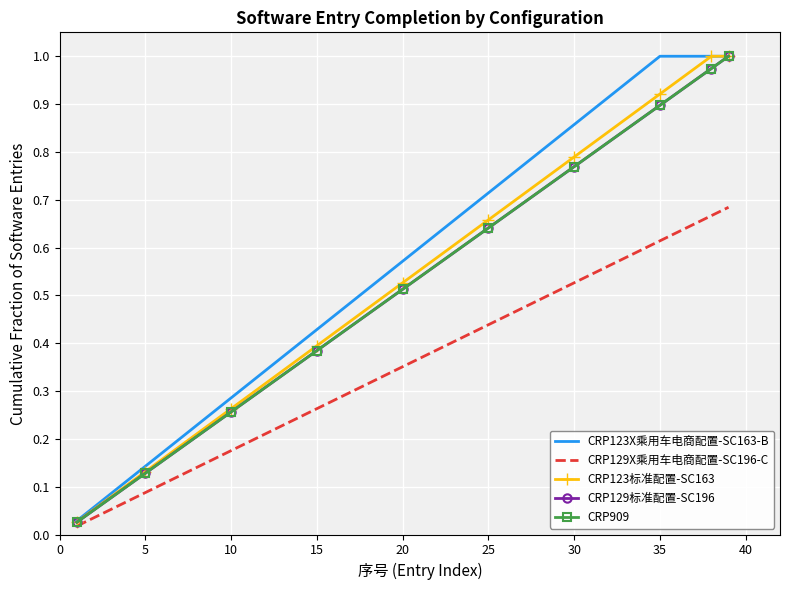

True or false: CRP123标准配置-SC163 has more than 1 interior local peaks.

False